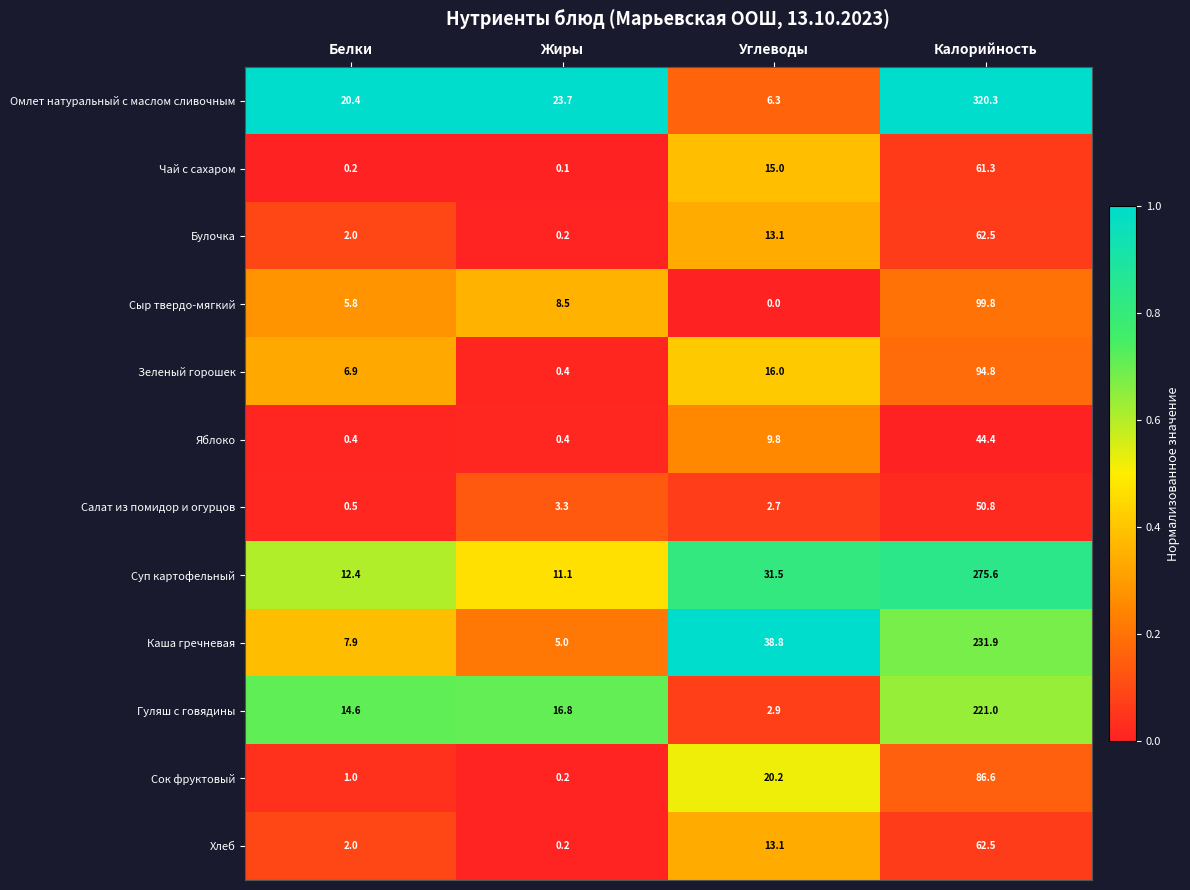

At which category is the sum across all series the highest?

Калорийность